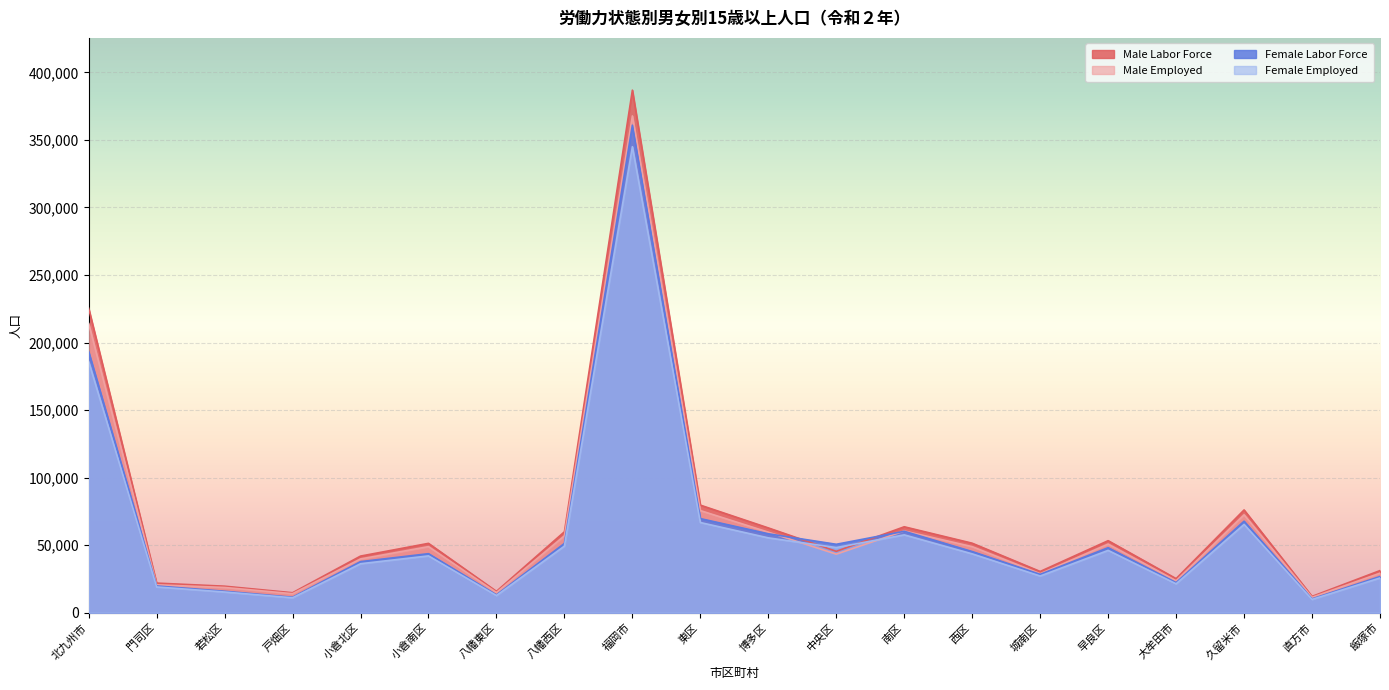

Count the number of data series in this chart.

4